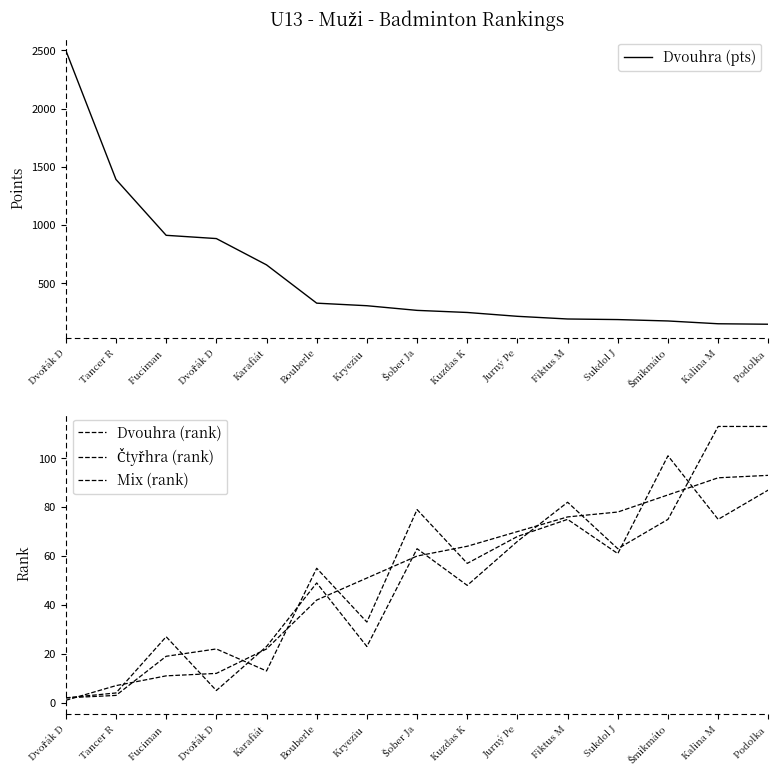

What is the difference between the highest and lowest values at Dvořák D?

2500